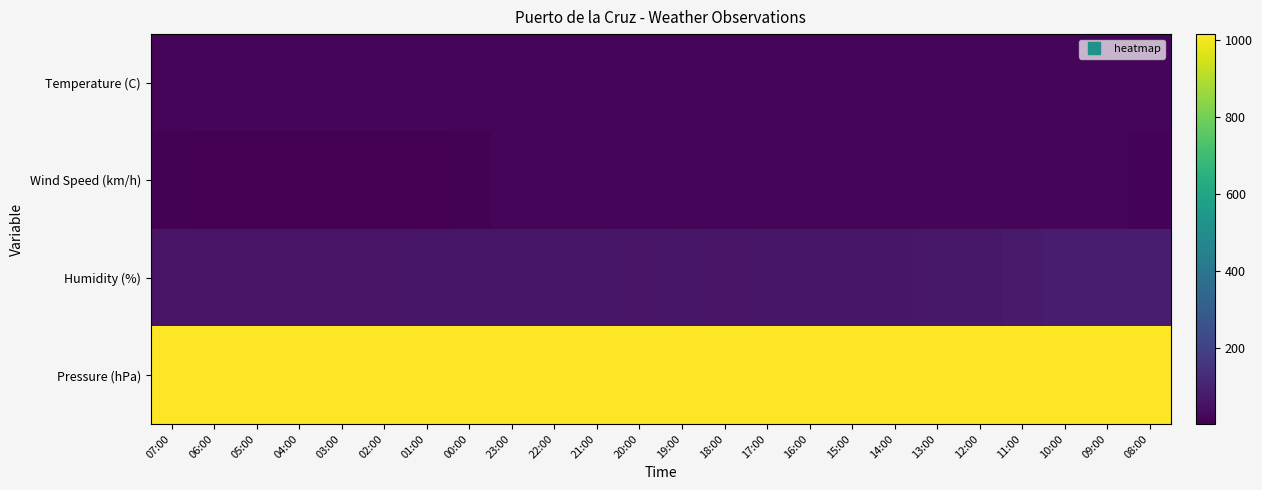

Reading right to left, list all the values displayed in this chart.

Temperature (C): 08:00=20.5	09:00=20.0	10:00=20.3	11:00=21.0	12:00=21.2	13:00=21.4	14:00=21.5	15:00=21.8	16:00=22.2	17:00=22.5	18:00=22.4	19:00=22.5	20:00=21.6	21:00=21.3	22:00=21.1	23:00=20.9	00:00=20.5	01:00=20.5	02:00=20.3	03:00=20.2	04:00=20.1	05:00=20.1	06:00=20.2	07:00=19.5
Wind Speed (km/h): 08:00=12.0	09:00=22.0	10:00=21.0	11:00=16.0	12:00=22.0	13:00=19.0	14:00=19.0	15:00=18.0	16:00=19.0	17:00=19.0	18:00=19.0	19:00=19.0	20:00=18.0	21:00=17.0	22:00=19.0	23:00=21.0	00:00=8.0	01:00=6.0	02:00=7.0	03:00=5.0	04:00=4.0	05:00=5.0	06:00=5.0	07:00=8.0
Humidity (%): 08:00=80.0	09:00=84.0	10:00=85.0	11:00=76.0	12:00=71.0	13:00=68.0	14:00=67.0	15:00=63.0	16:00=61.0	17:00=60.0	18:00=57.0	19:00=60.0	20:00=58.0	21:00=62.0	22:00=64.0	23:00=63.0	00:00=60.0	01:00=61.0	02:00=58.0	03:00=58.0	04:00=58.0	05:00=58.0	06:00=58.0	07:00=58.0
Pressure (hPa): 08:00=1015.2	09:00=1015.6	10:00=1015.7	11:00=1015.8	12:00=1015.7	13:00=1015.3	14:00=1015.1	15:00=1014.8	16:00=1014.3	17:00=1014.0	18:00=1013.6	19:00=1013.4	20:00=1013.8	21:00=1014.0	22:00=1014.5	23:00=1014.9	00:00=1015.6	01:00=1015.3	02:00=1015.0	03:00=1014.5	04:00=1014.1	05:00=1013.8	06:00=1013.6	07:00=1013.8